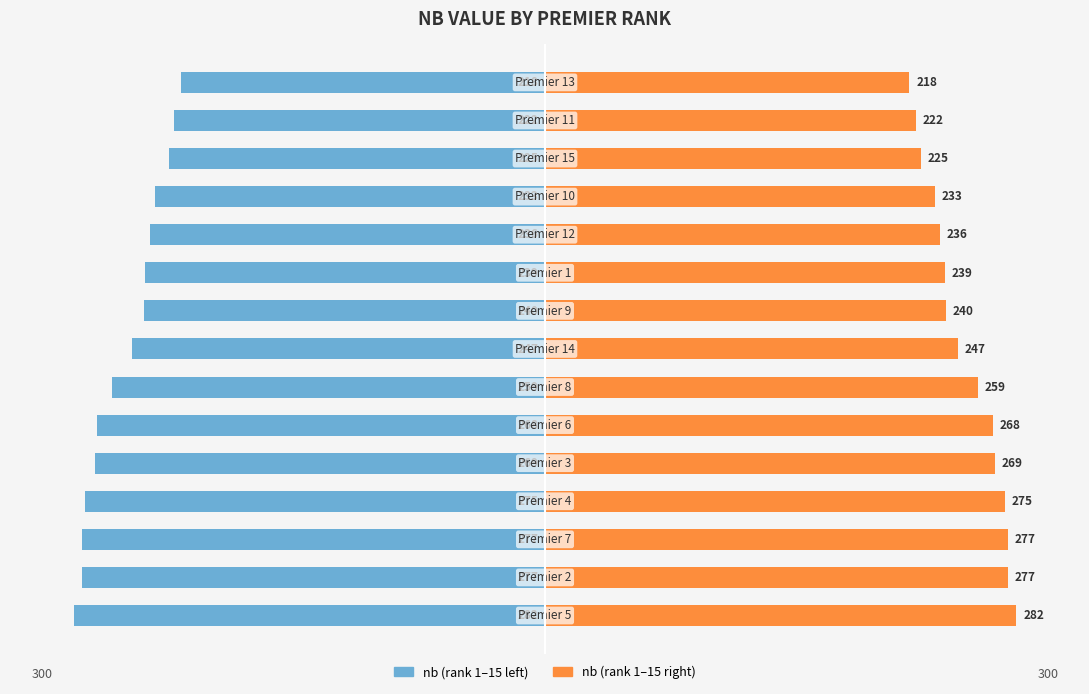

Is the value of nb (left) at 11 greater than the value of nb (right) at 400?

No